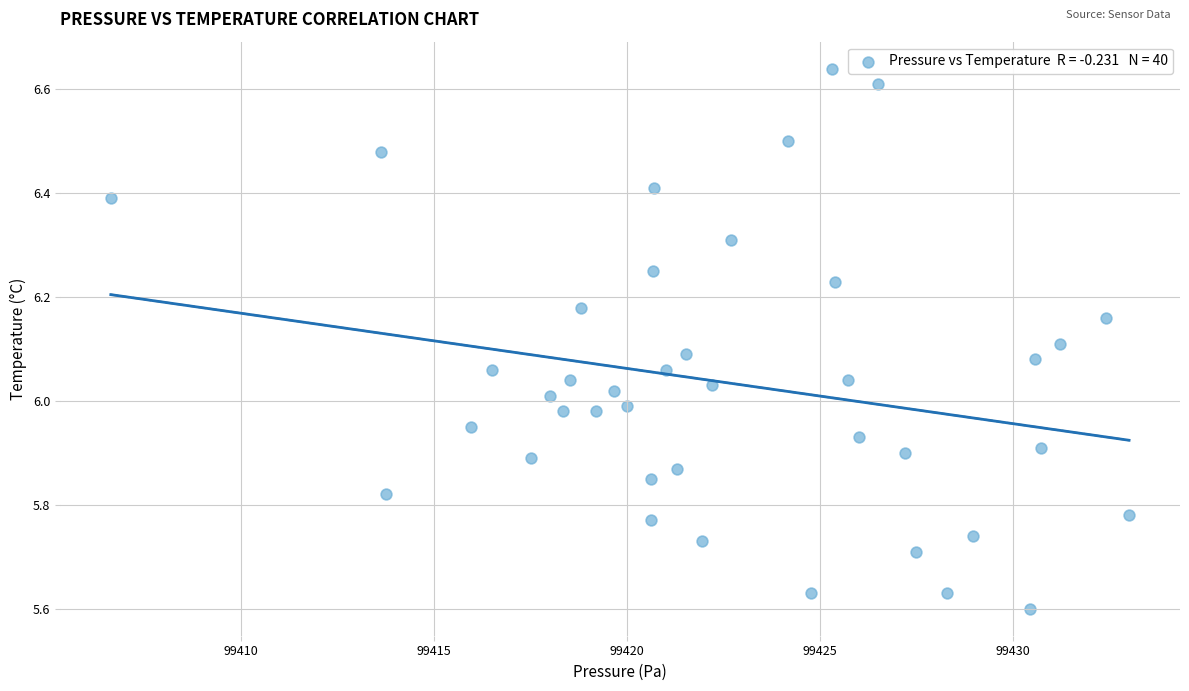

What is the range of Y values (max minus min)?

1.0